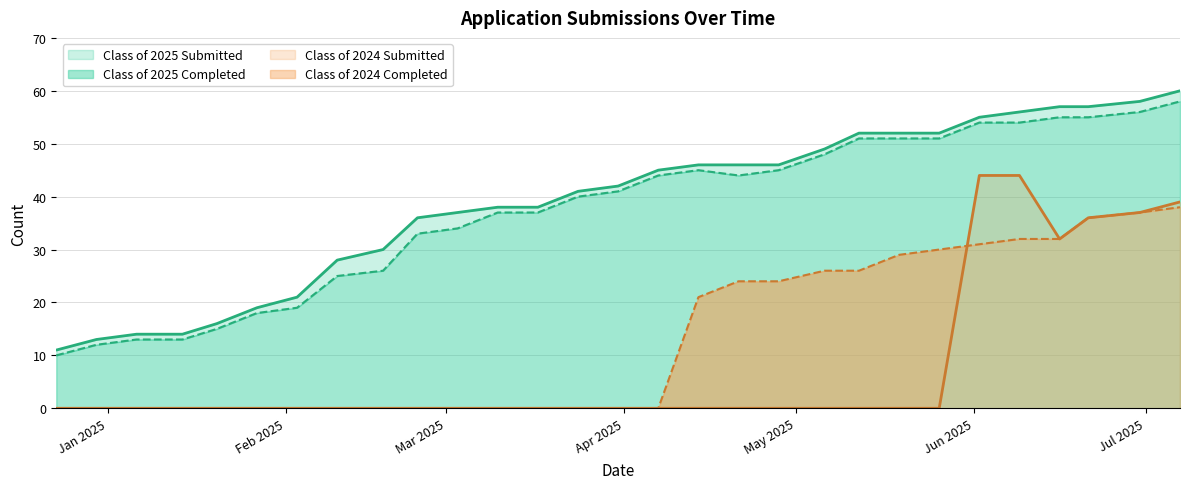

List the labels in order of Class of 2024 Completed value, smallest first.

12/23/2024, 12/30/2024, 01/06/2025, 01/14/2025, 01/20/2025, 01/27/2025, 02/03/2025, 02/10/2025, 02/18/2025, 02/24/2025, 03/03/2025, 03/10/2025, 03/17/2025, 03/24/2025, 03/31/2025, 04/07/2025, 04/14/2025, 04/21/2025, 04/28/2025, 05/06/2025, 05/12/2025, 05/19/2025, 05/26/2025, 06/02/2025, 06/09/2025, 06/16/2025, 06/21/2025, 06/30/2025, 07/07/2025